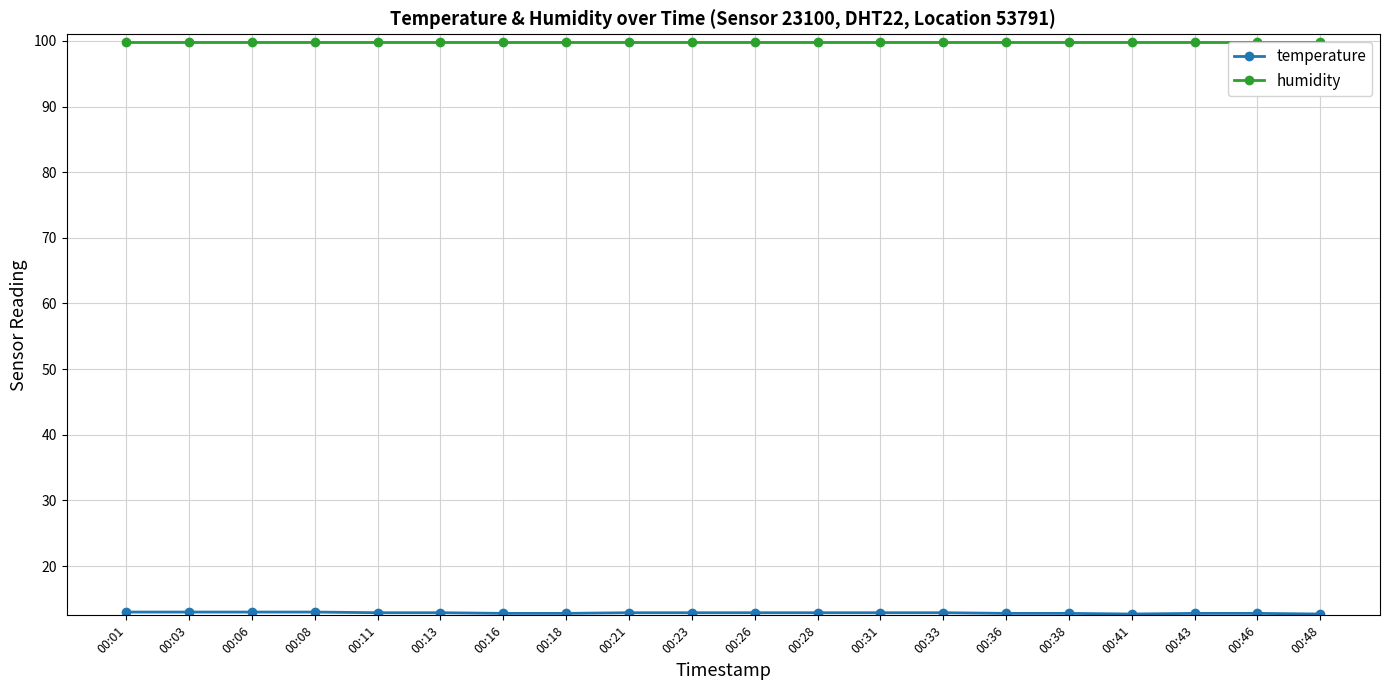

What is the maximum value for humidity?

99.9